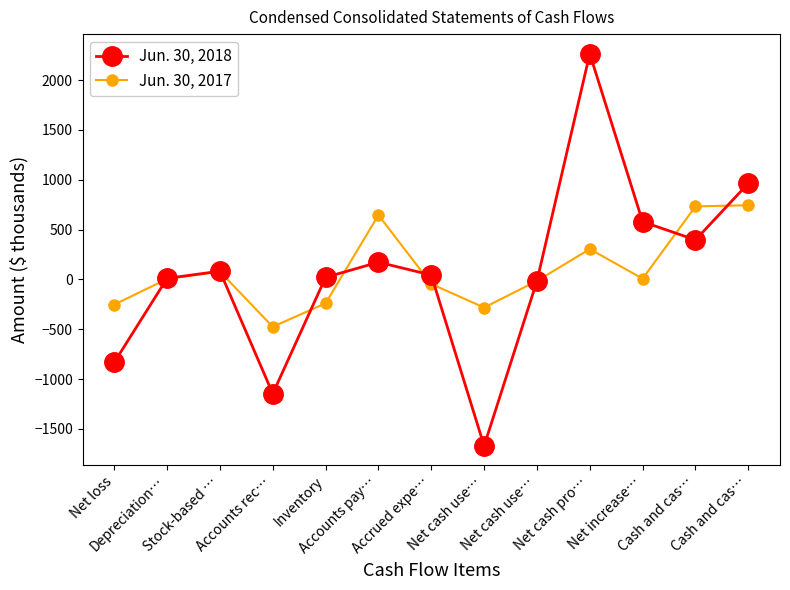

What is the label of the 8th point from the left?

Net cash use…